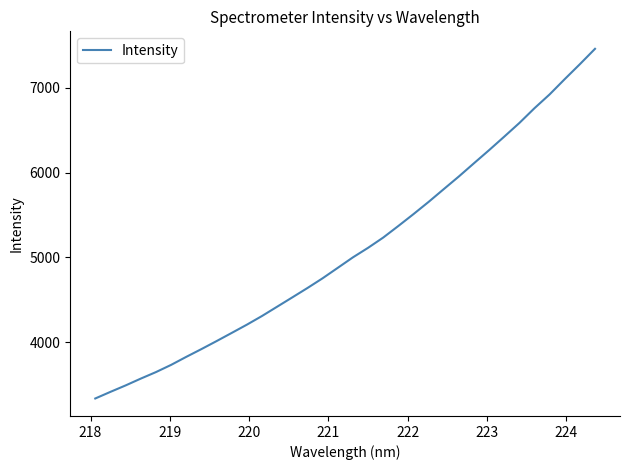

What is the smallest value displayed?

3334.4